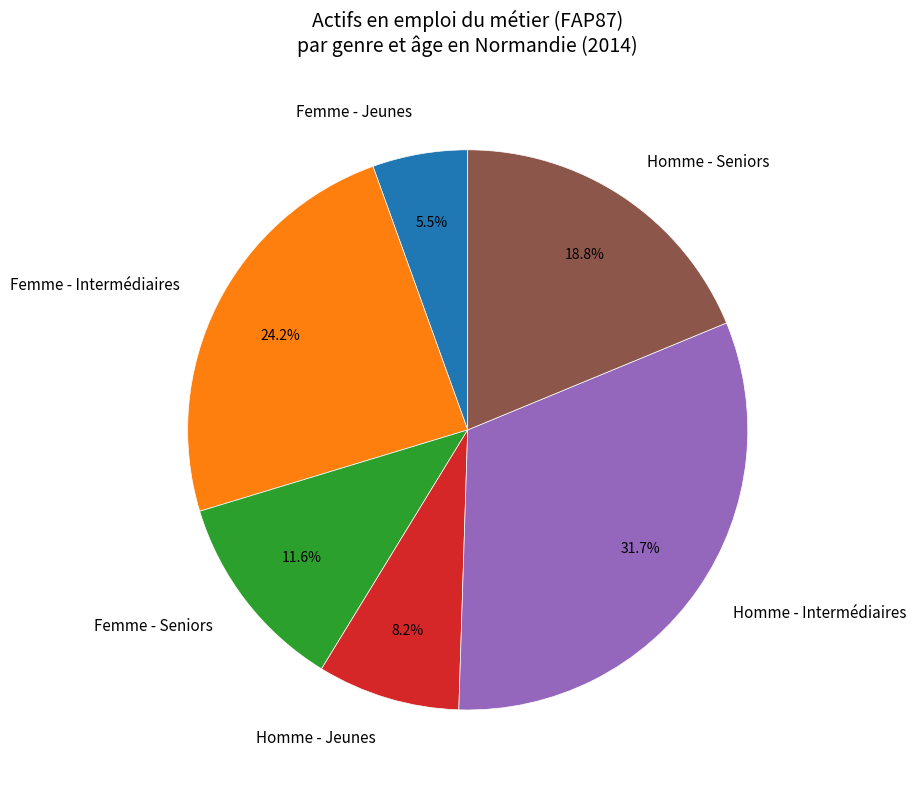

What is the largest slice in the pie chart?

Homme - Intermédiaires